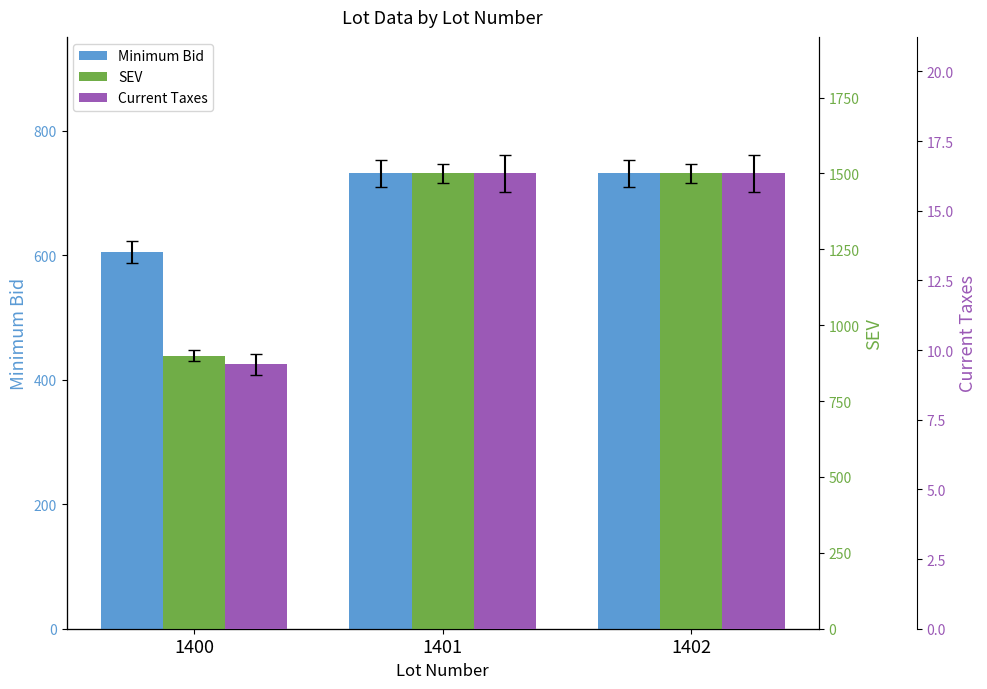

Which series has the largest range (max minus min)?

SEV